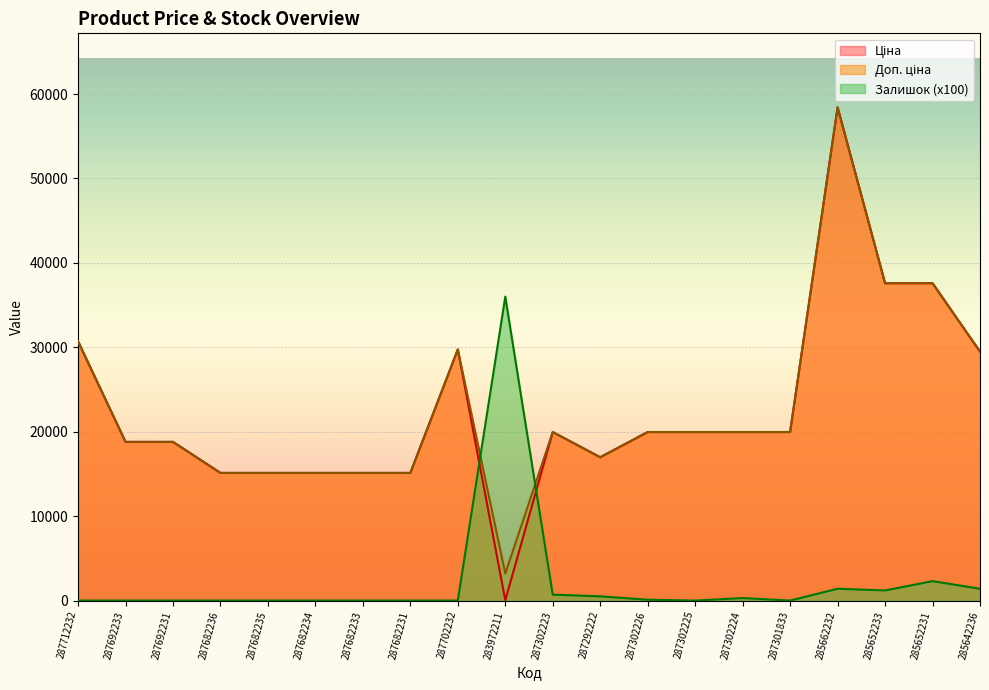

The value of Ціна at 283972211 is 57.7. True or false?

False